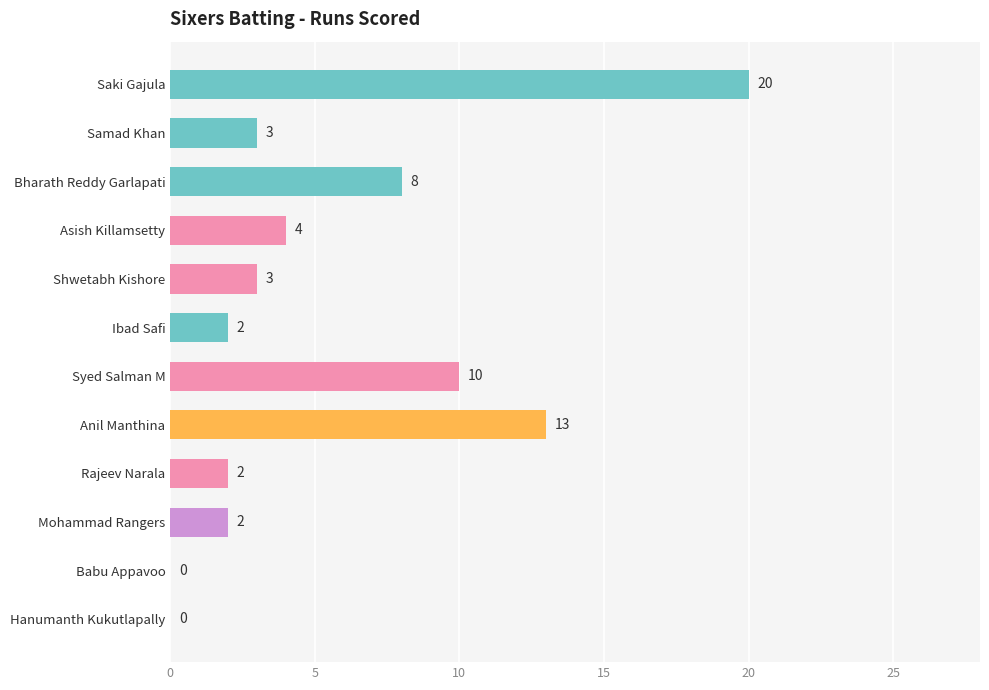

True or false: the data shows -7 at Hanumanth Kukutlapally.

False